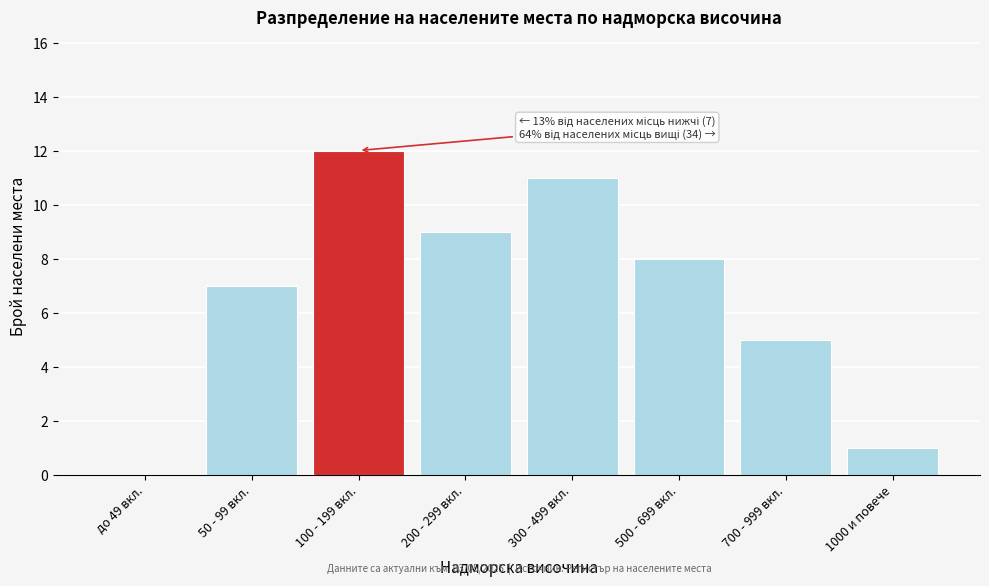

Reading right to left, transcribe all the data shown in this chart.

1000 и повече=1	700 - 999 вкл.=5	500 - 699 вкл.=8	300 - 499 вкл.=11	200 - 299 вкл.=9	100 - 199 вкл.=12	50 - 99 вкл.=7	до 49 вкл.=0